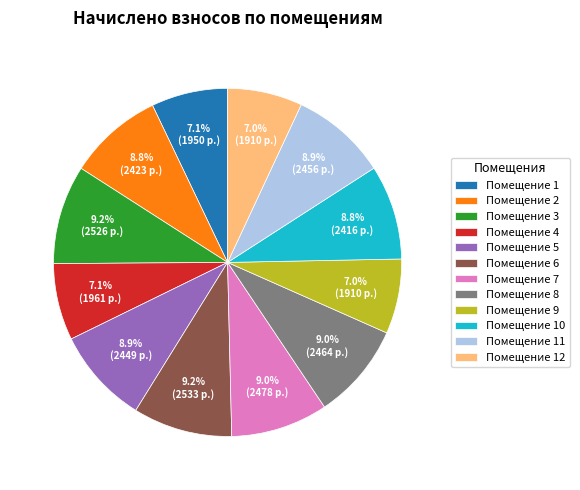

Approximately how many times larger is the value at Помещение 9 compared to Помещение 12?

1.0